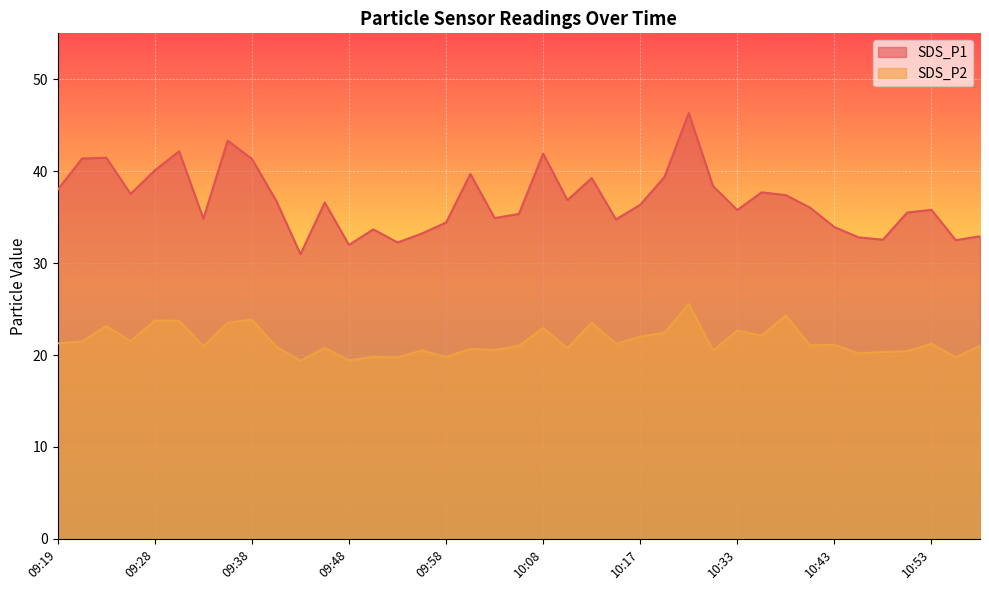

What is the approximate value of SDS_P2 at 09:45?

20.8